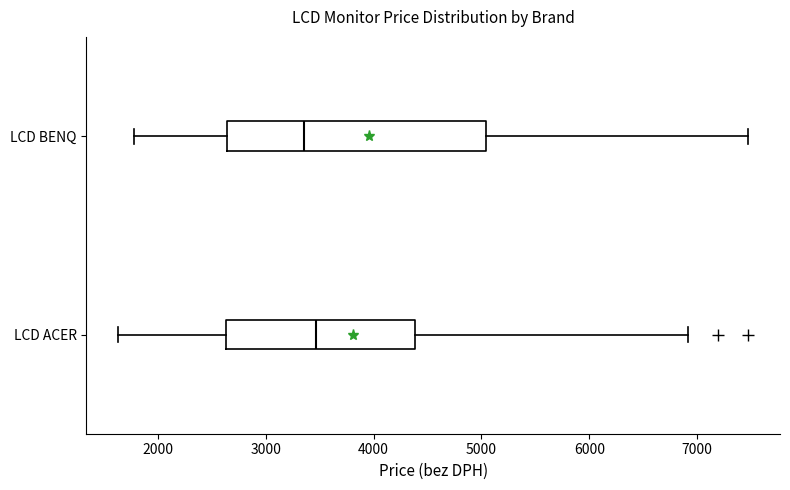

Comparing the boxes themselves (not the whiskers), which one is the widest?

LCD BENQ